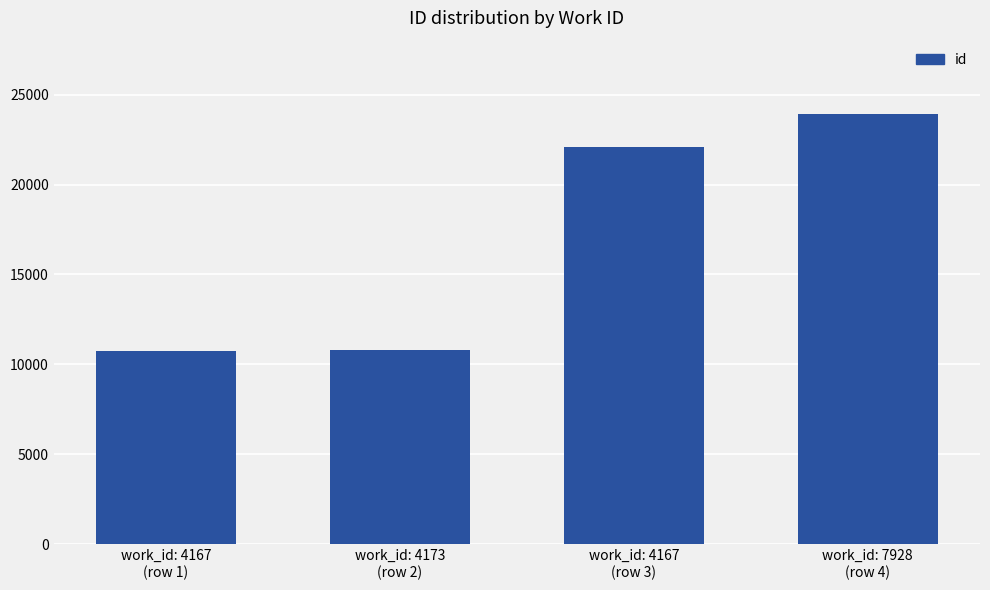

Between work_id: 4167
(row 1) and work_id: 7928
(row 4), which is larger?

work_id: 7928
(row 4)